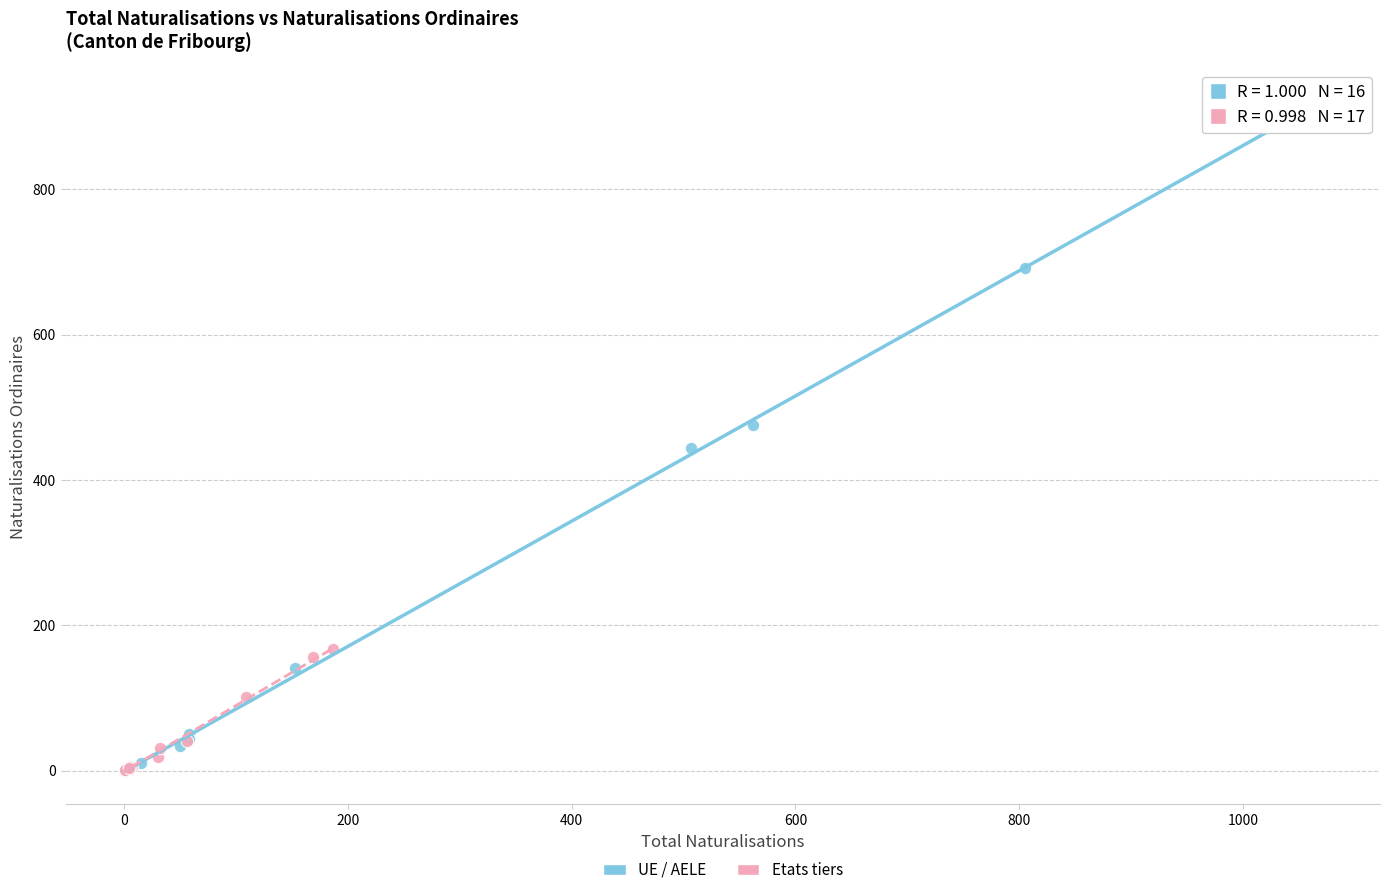

Which series has the largest Y range (max minus min)?

UE / AELE